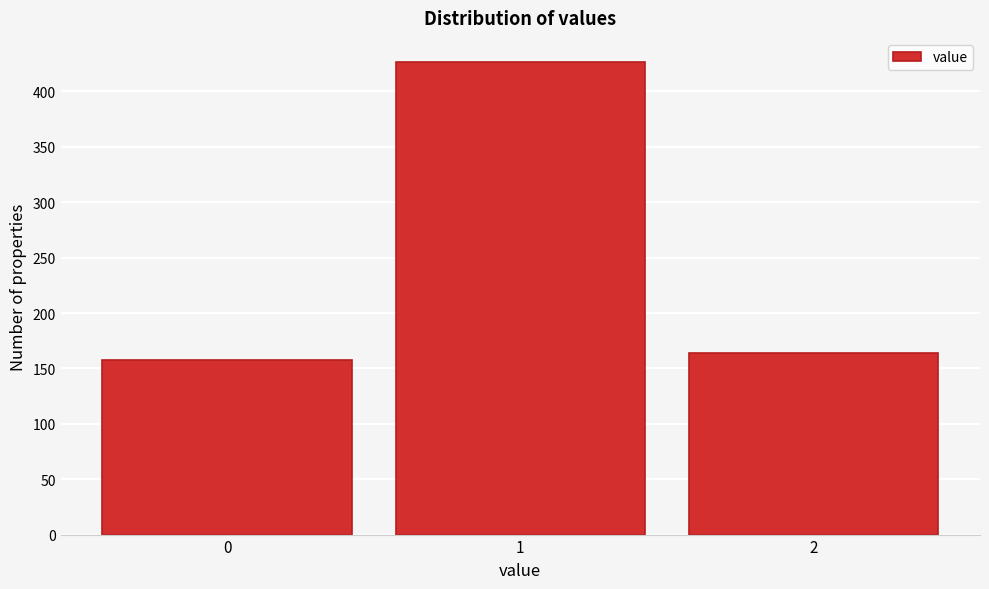

Reading left to right, what are all the values shown in this chart?

158	427	164